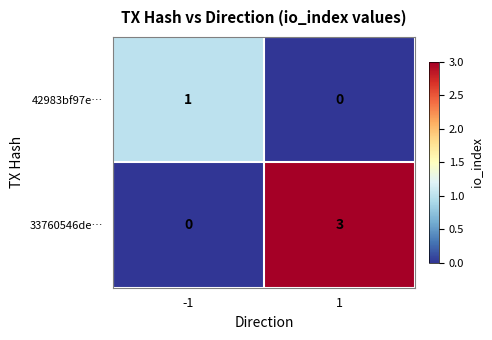

The value of 42983bf97e… at -1 is 2. True or false?

False